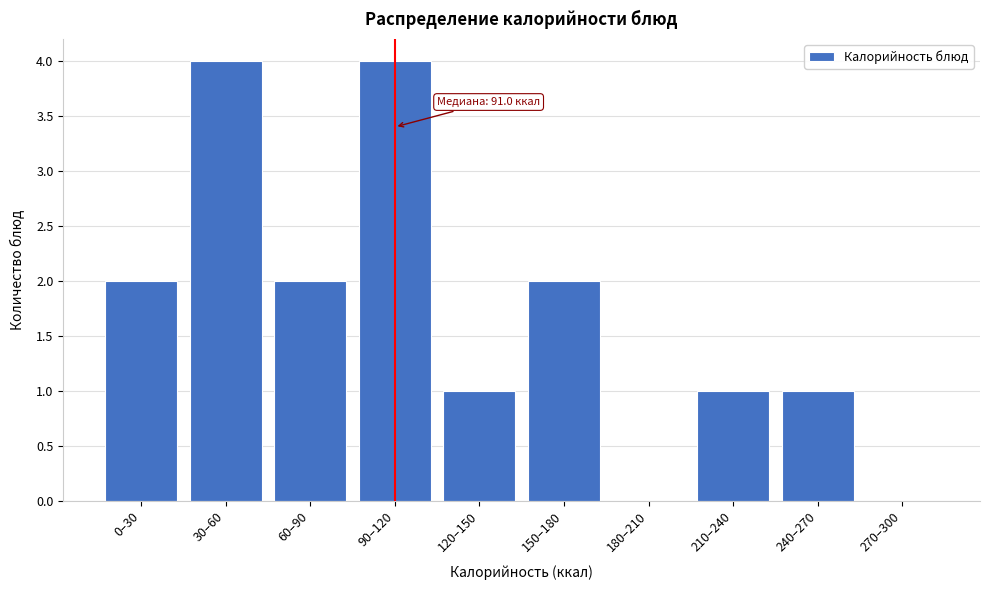

Reading left to right, what are all the values shown in this chart?

0–30=2	30–60=4	60–90=2	90–120=4	120–150=1	150–180=2	180–210=0	210–240=1	240–270=1	270–300=0